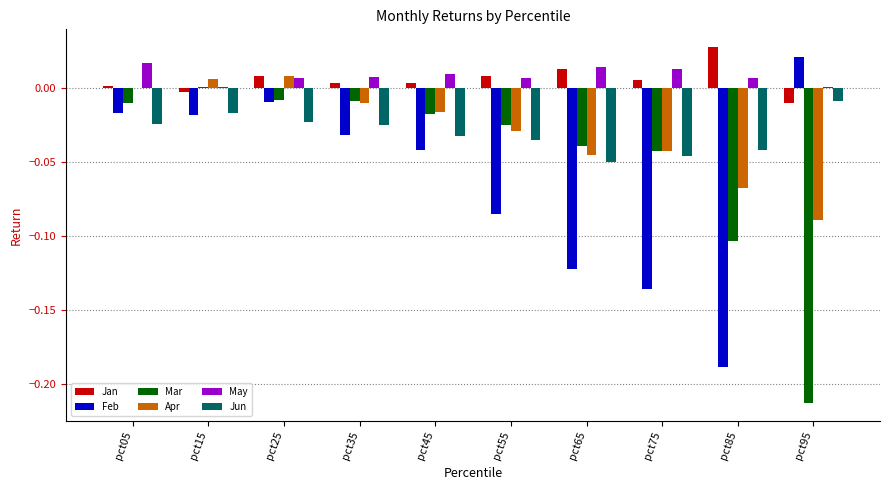

Which category has the highest value across all series?

pct85